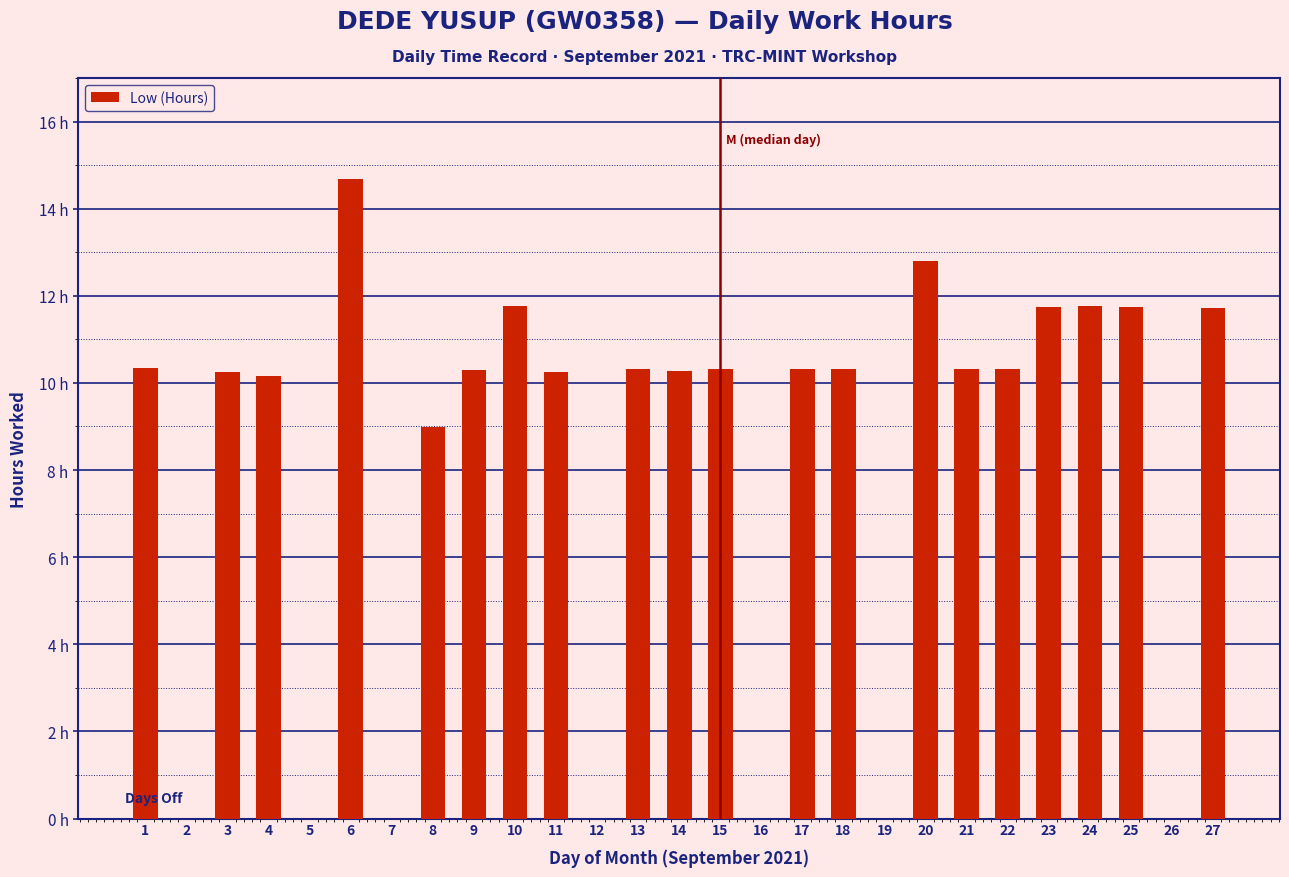

Reading left to right, list all the values displayed in this chart.

1=10.3	2=0.0	3=10.3	4=10.2	5=0.0	6=14.7	7=0.0	8=9.0	9=10.3	10=11.8	11=10.2	12=0.0	13=10.3	14=10.3	15=10.3	16=0.0	17=10.3	18=10.3	19=0.0	20=12.8	21=10.3	22=10.3	23=11.8	24=11.8	25=11.7	26=0.0	27=11.7